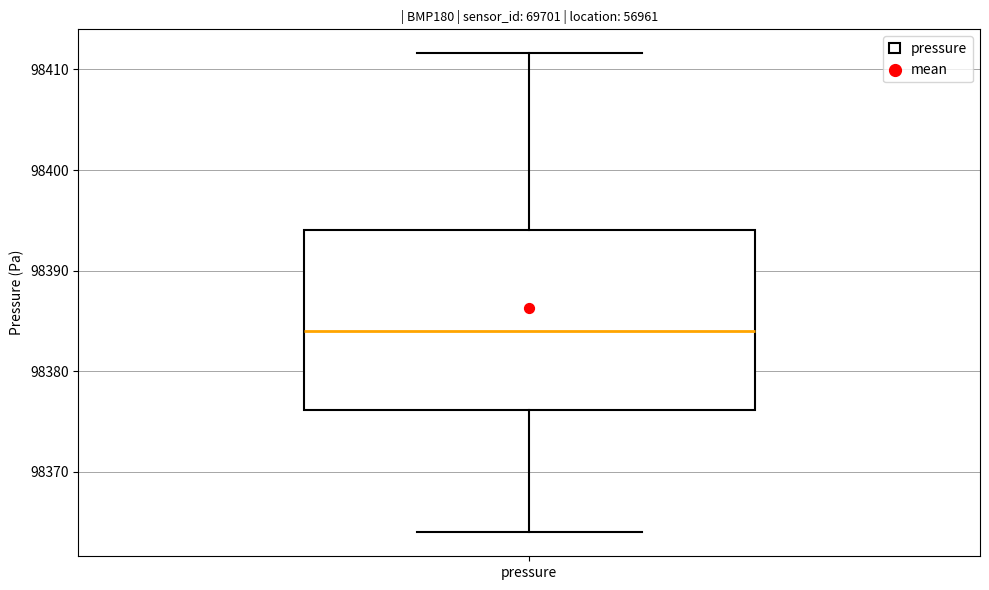

Where does the lower whisker of the box for pressure end on the y-axis? The values are not printed on the chart, so give them approximately, as read against the axis.

98364